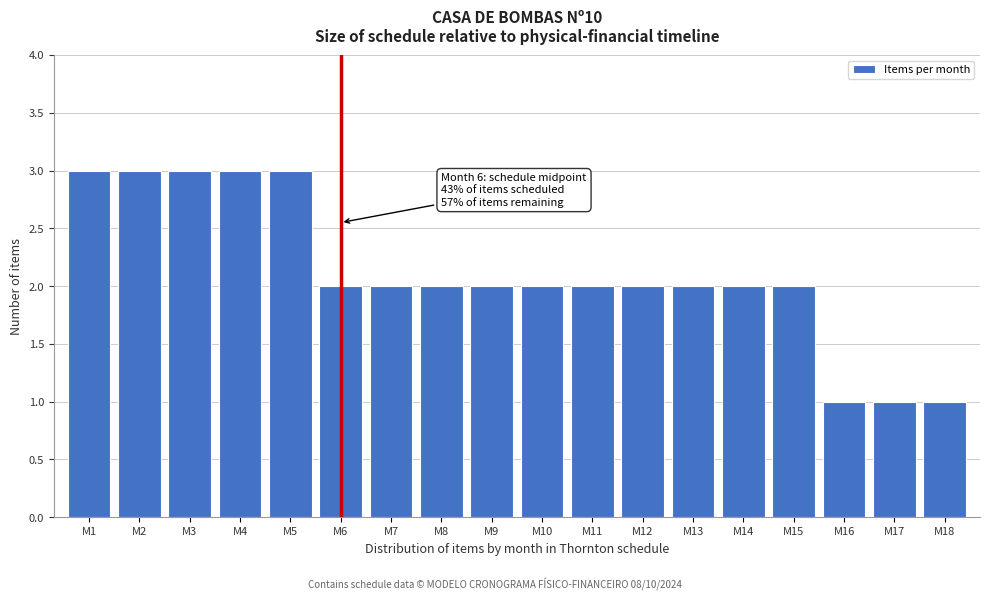

Reading left to right, transcribe all the data shown in this chart.

M1=3	M2=3	M3=3	M4=3	M5=3	M6=2	M7=2	M8=2	M9=2	M10=2	M11=2	M12=2	M13=2	M14=2	M15=2	M16=1	M17=1	M18=1